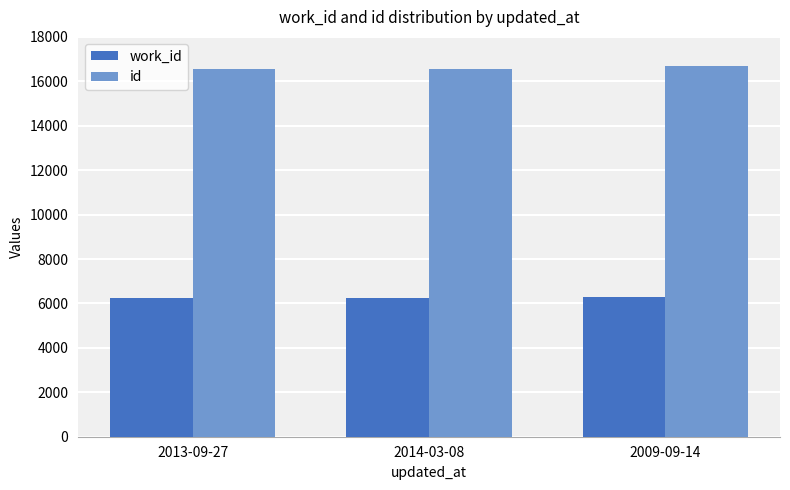

What is the average value of the work_id series?

6264